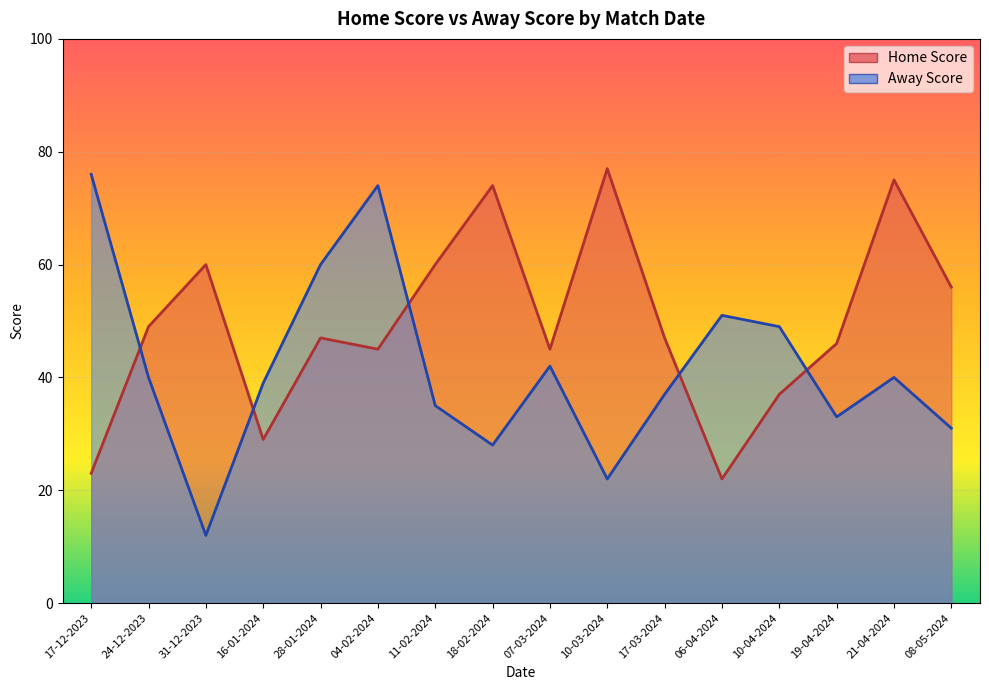

What is the total value across all series at 06-04-2024?

73